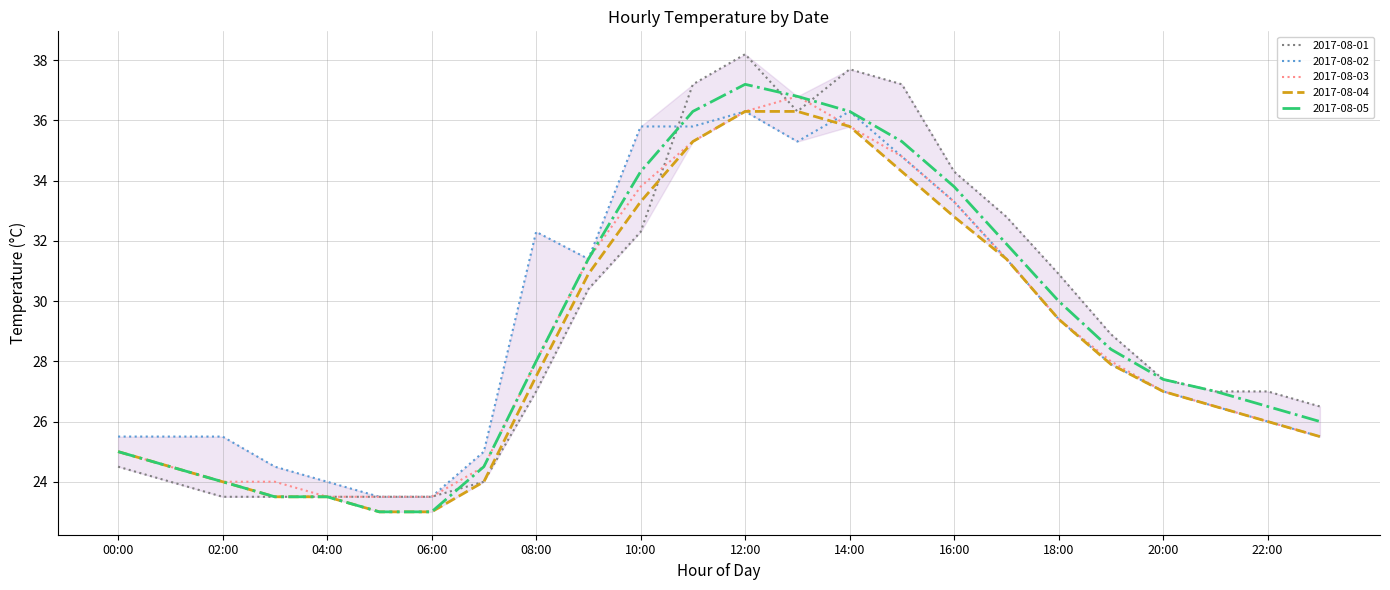

What is the maximum value shown in the chart?

38.2